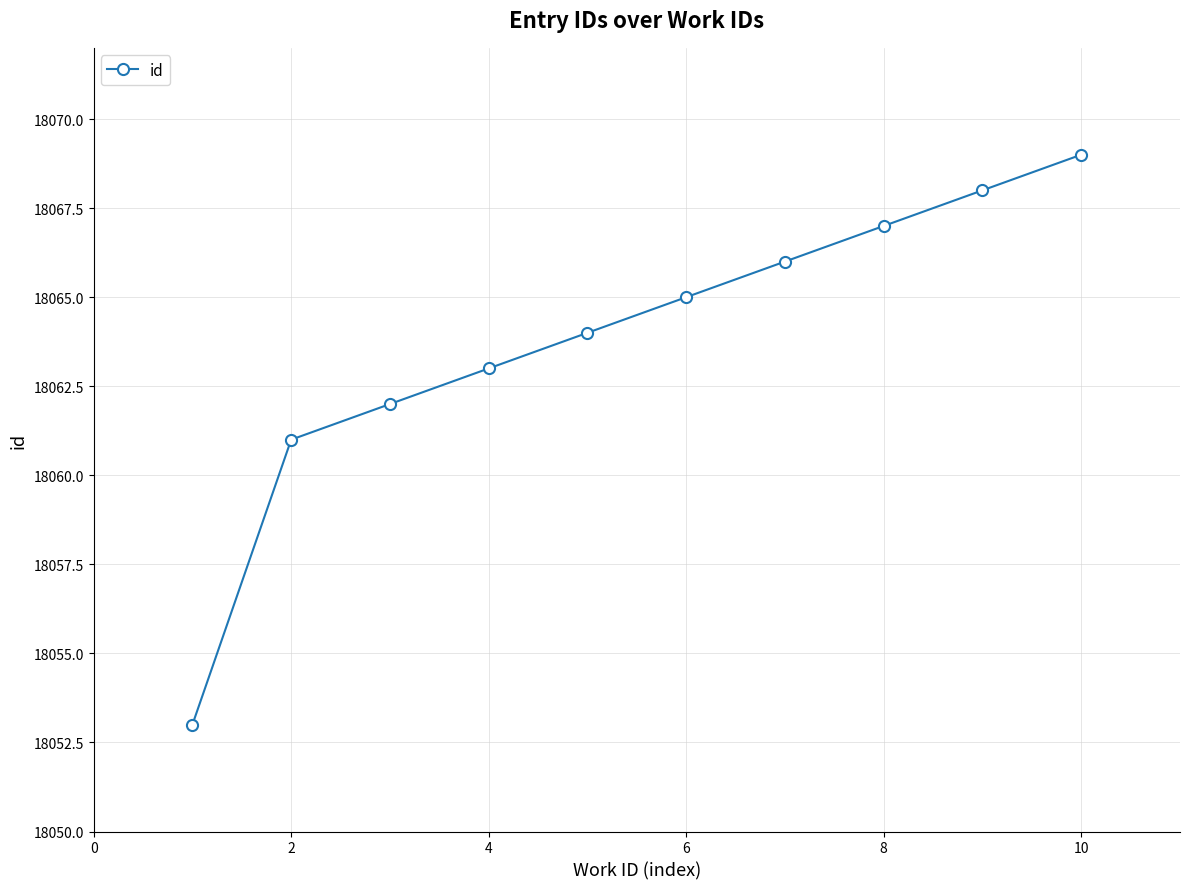

What is the greatest value displayed?

18069